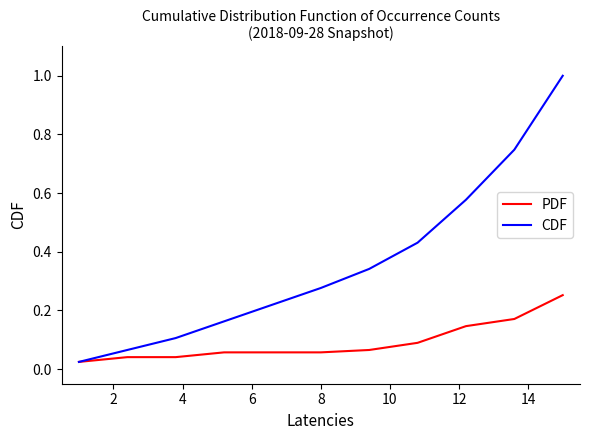

What is the sum of all CDF values?

4.0